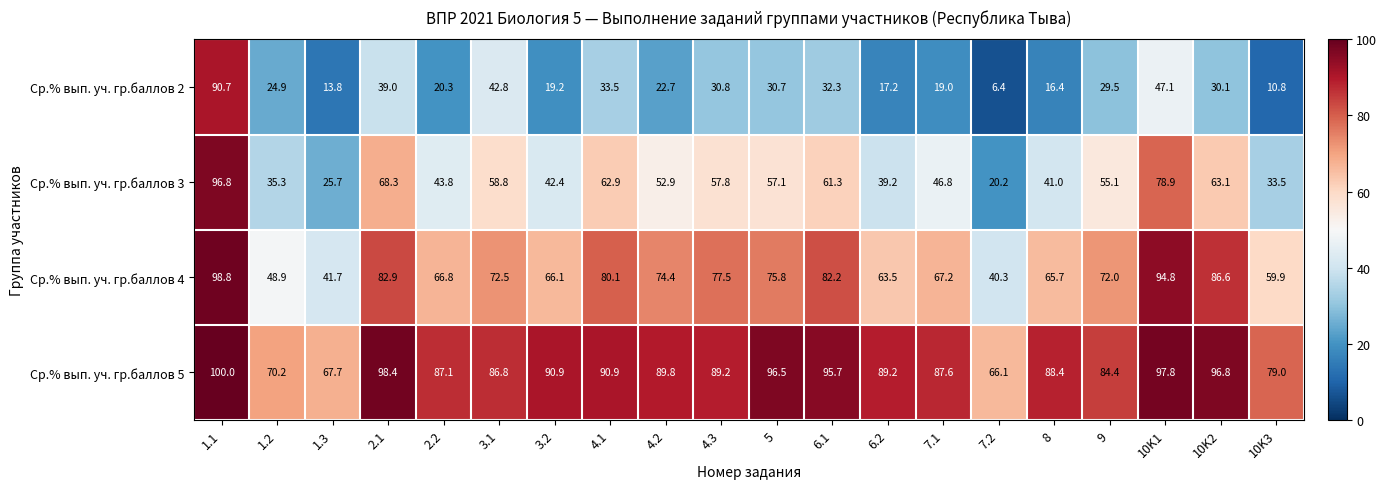

At which category is the sum across all series the highest?

1.1